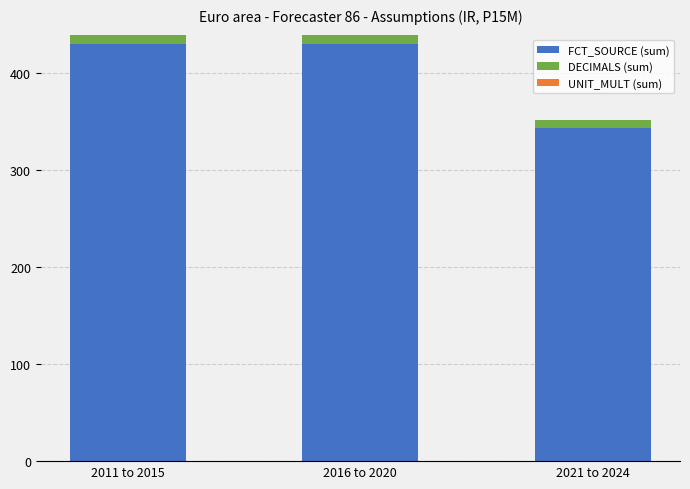

Is it true that FCT_SOURCE (sum) equals 92 at 2021 to 2024?

False